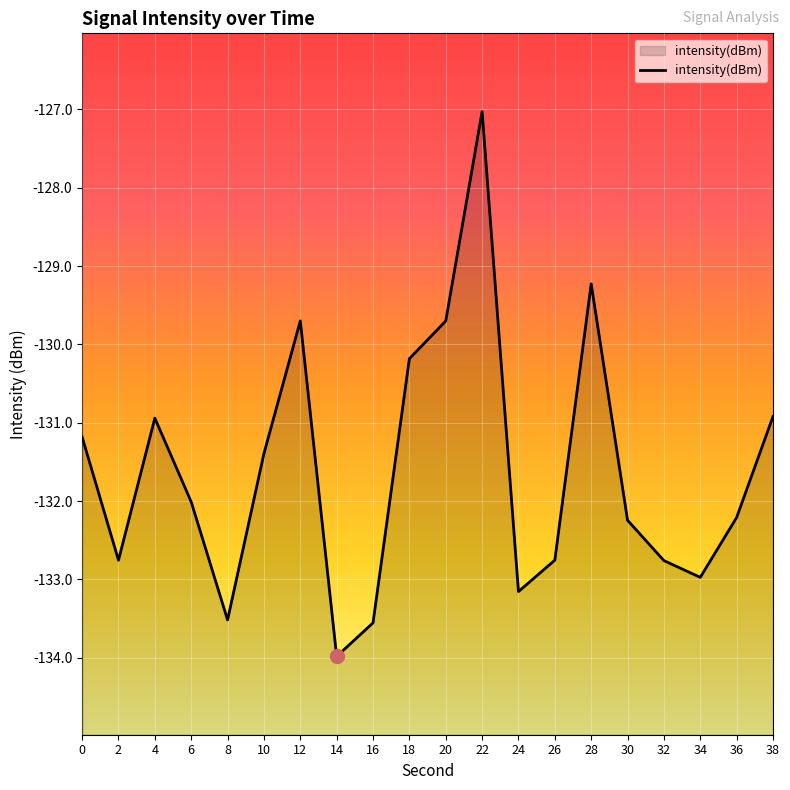

What is the smallest value displayed?

-134.0